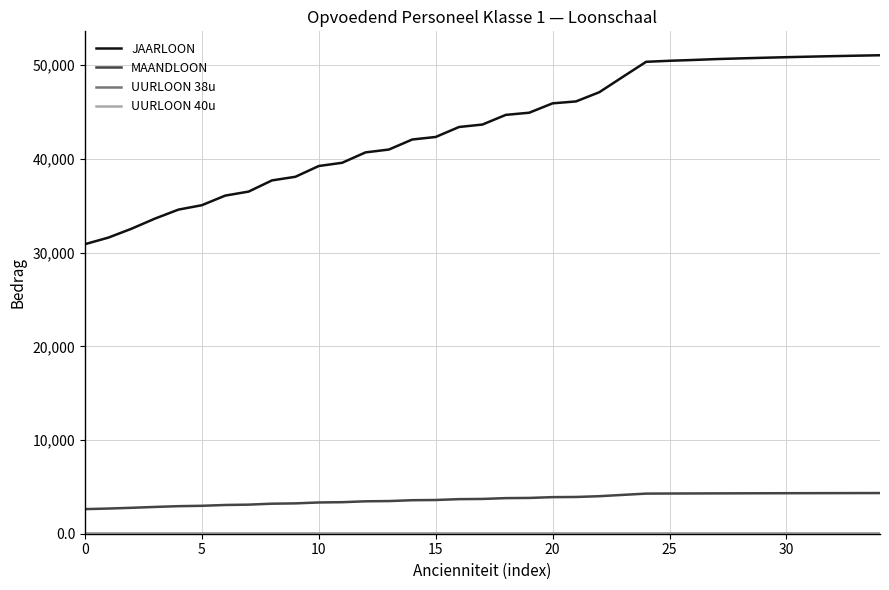

Does the chart have visible grid lines?

Yes